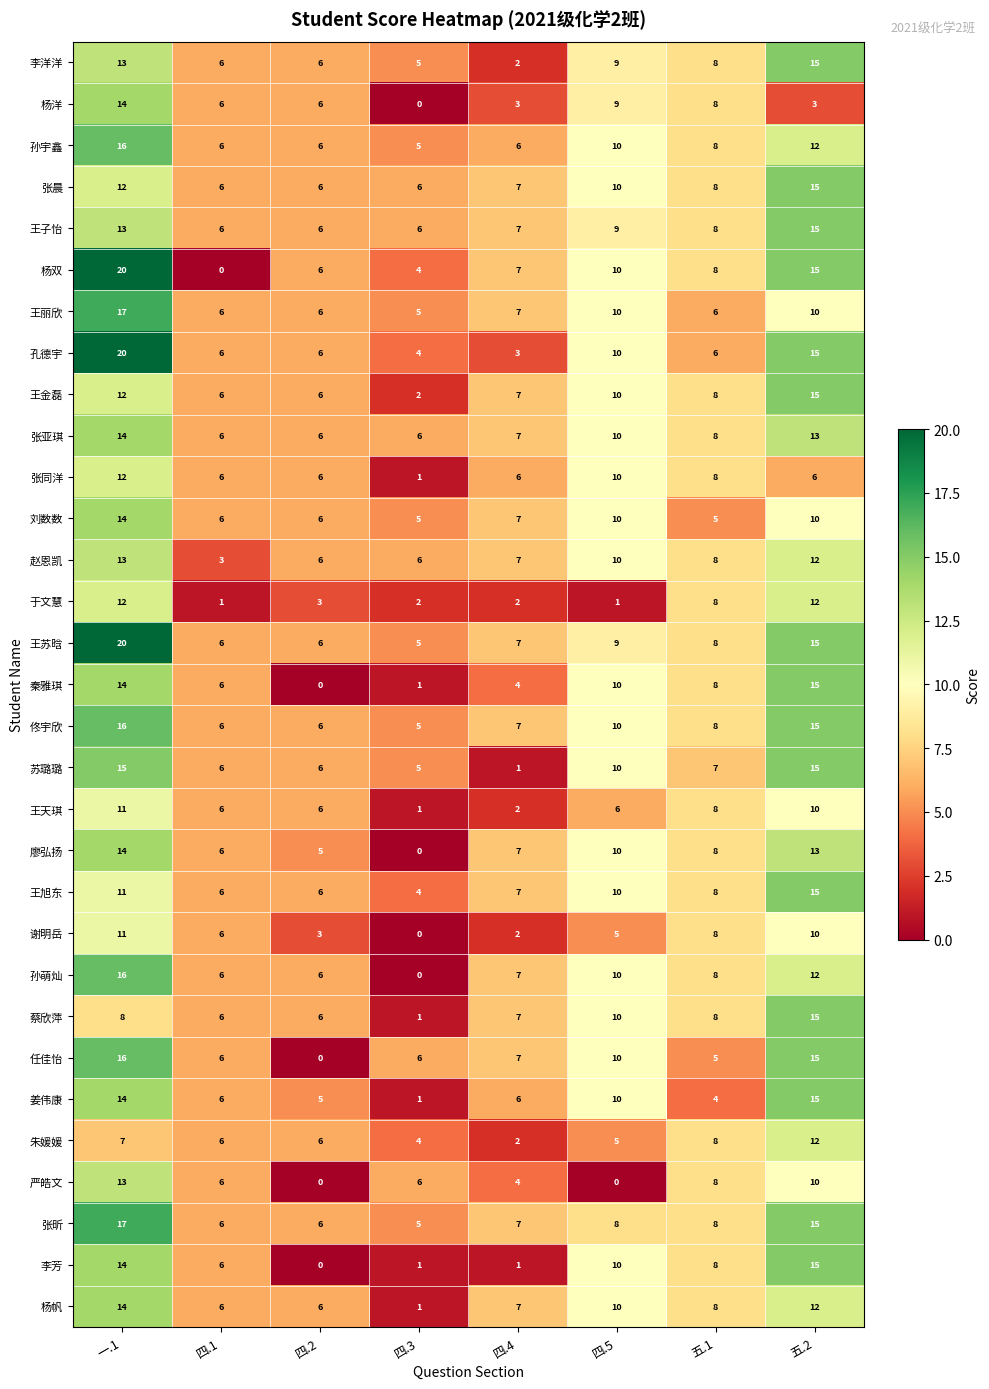

Is the value of 于文慧 at 四.3 greater than the value of 王金磊 at 四.4?

No